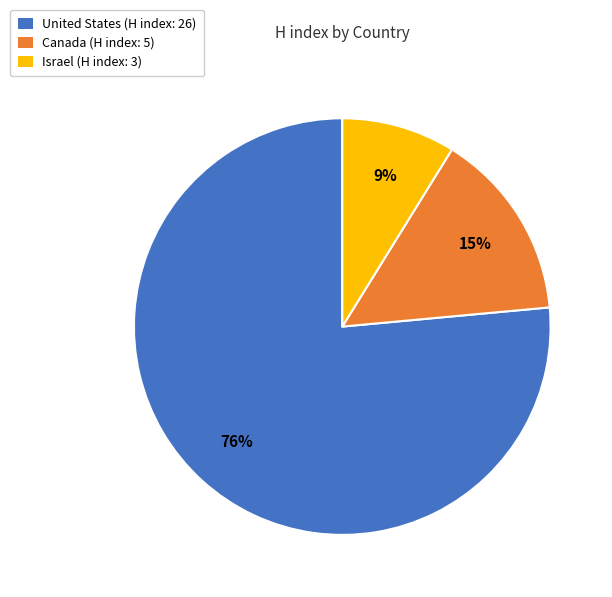

Do Israel (H index: 3) and United States (H index: 26) together represent more than half of the pie?

Yes